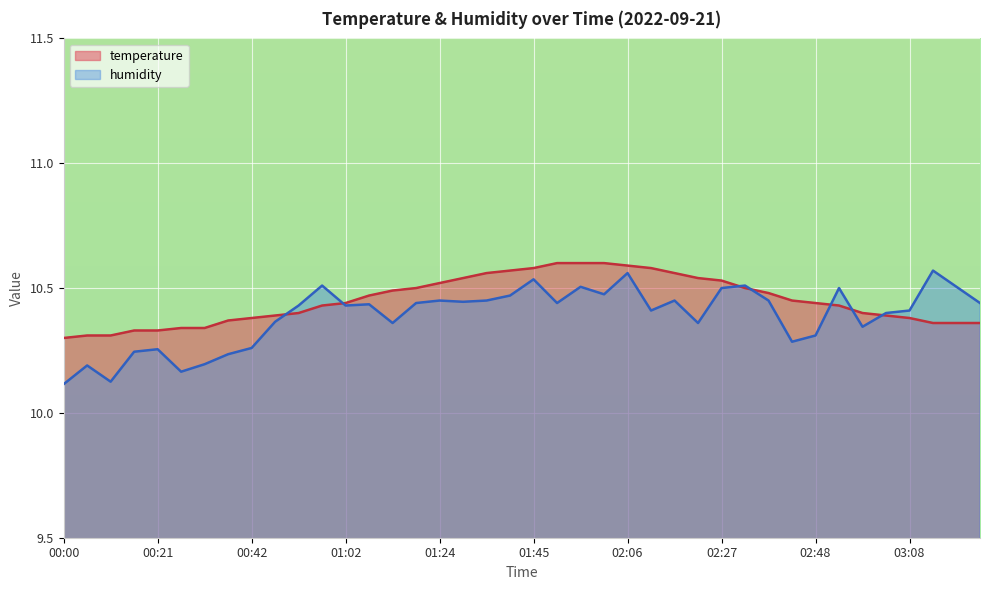

Which series has the widest spread of values?

humidity